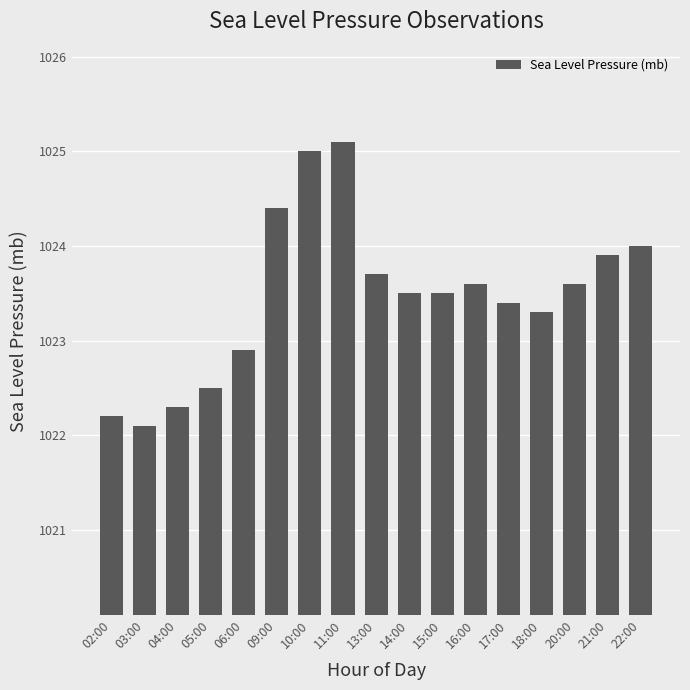

How many data points are above 1023?

12